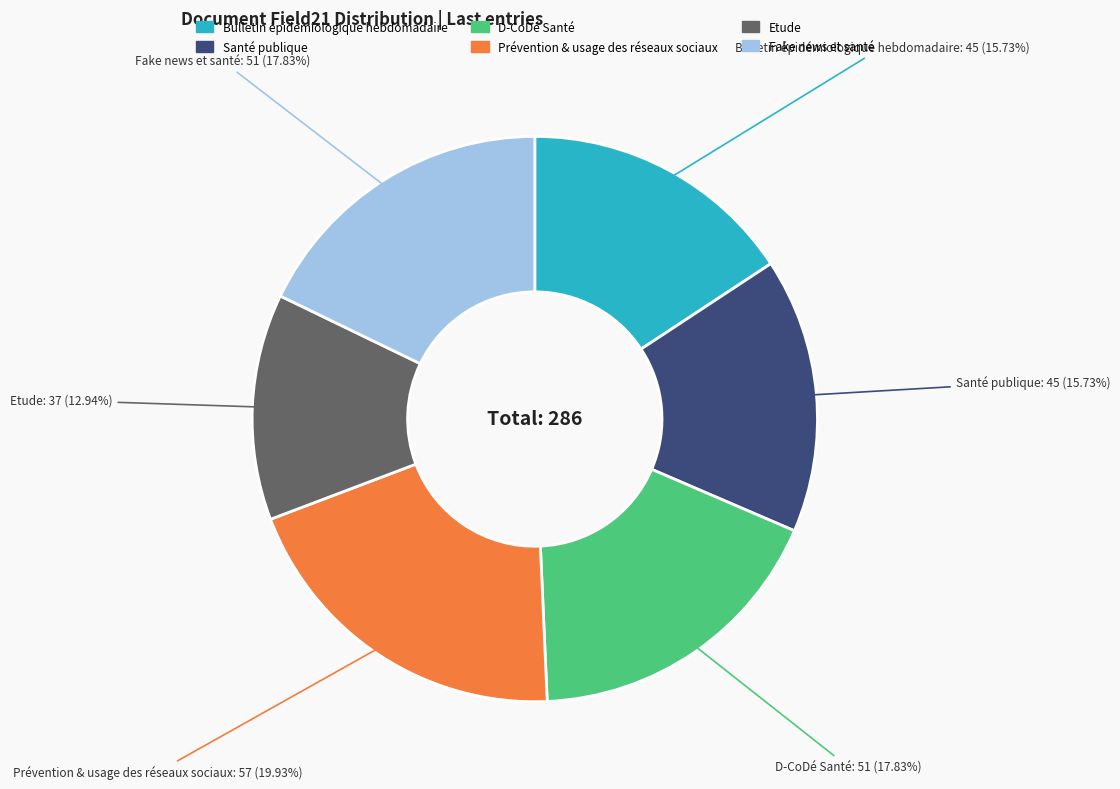

The Fake news et santé slice represents 9% of the pie. True or false?

False